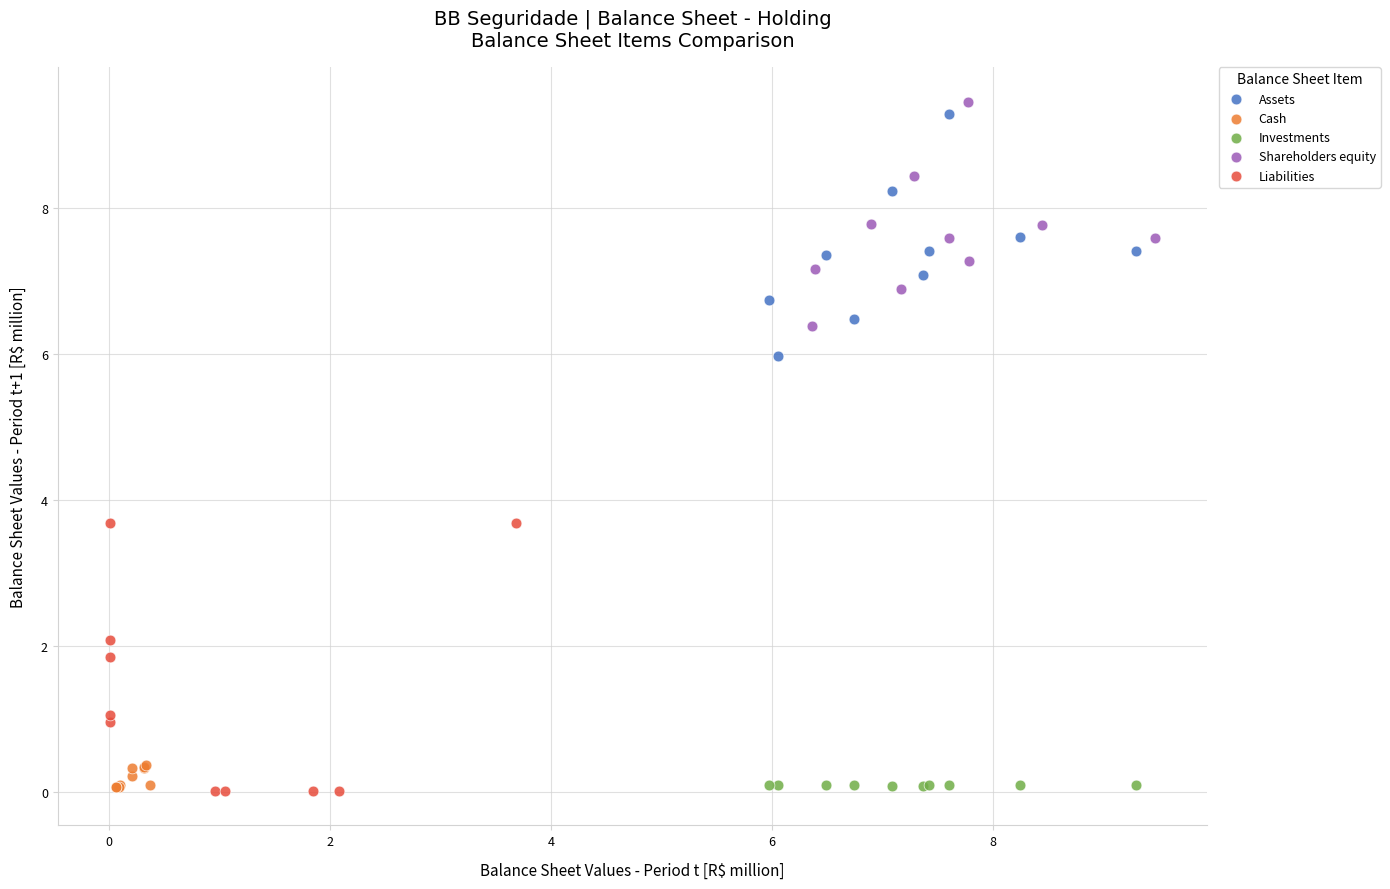

What are all the series names shown in the legend?

Assets, Cash, Investments, Shareholders equity, Liabilities